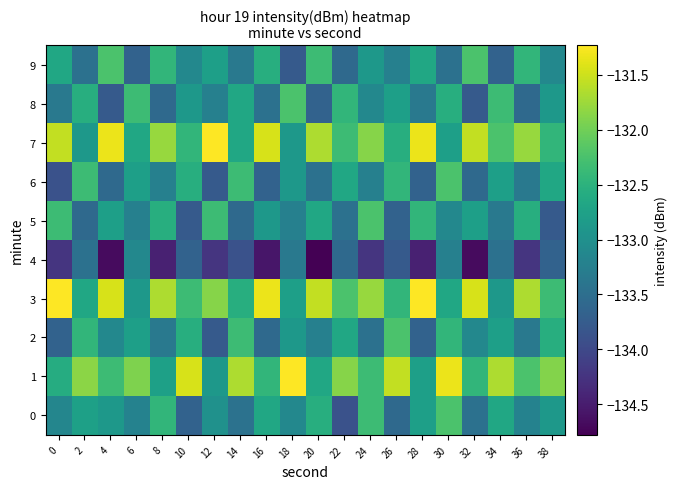

Which series changed the most between 18 and 38?

1